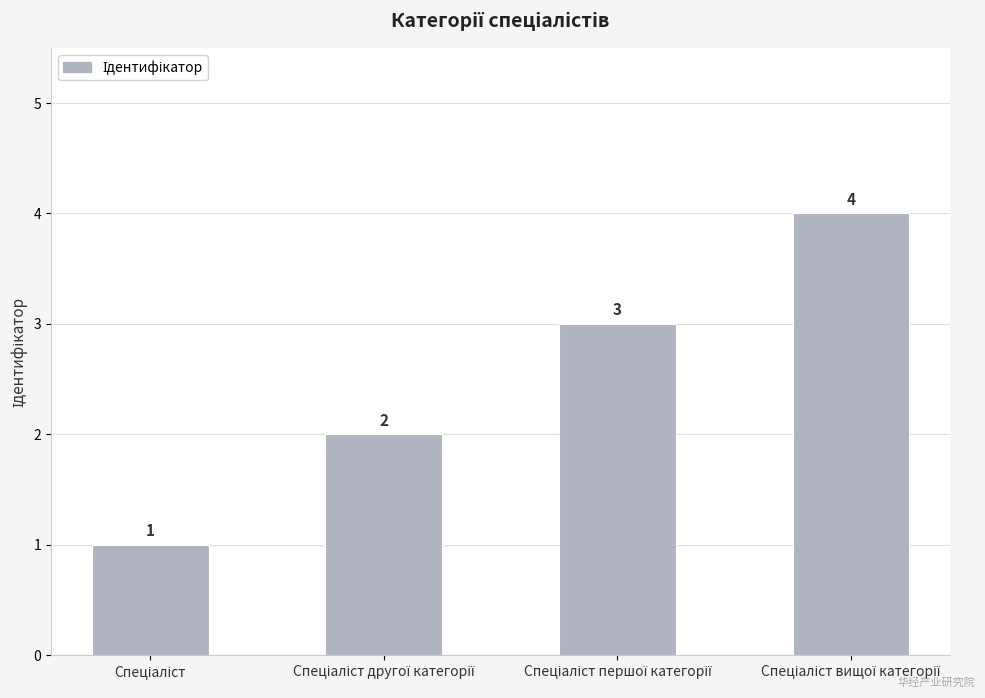

What is the difference between the maximum and minimum values?

3